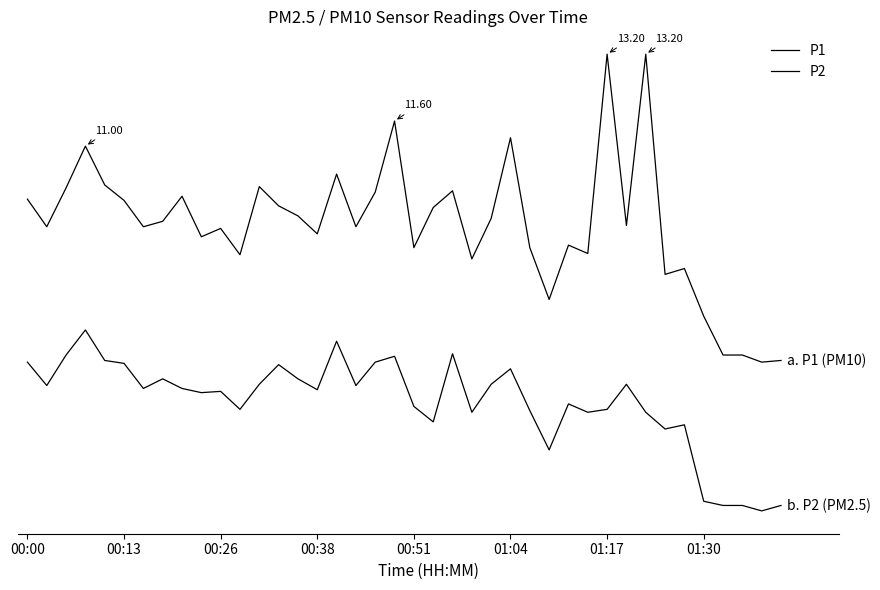

True or false: P2 has more than 1 points higher than both neighbors.

True